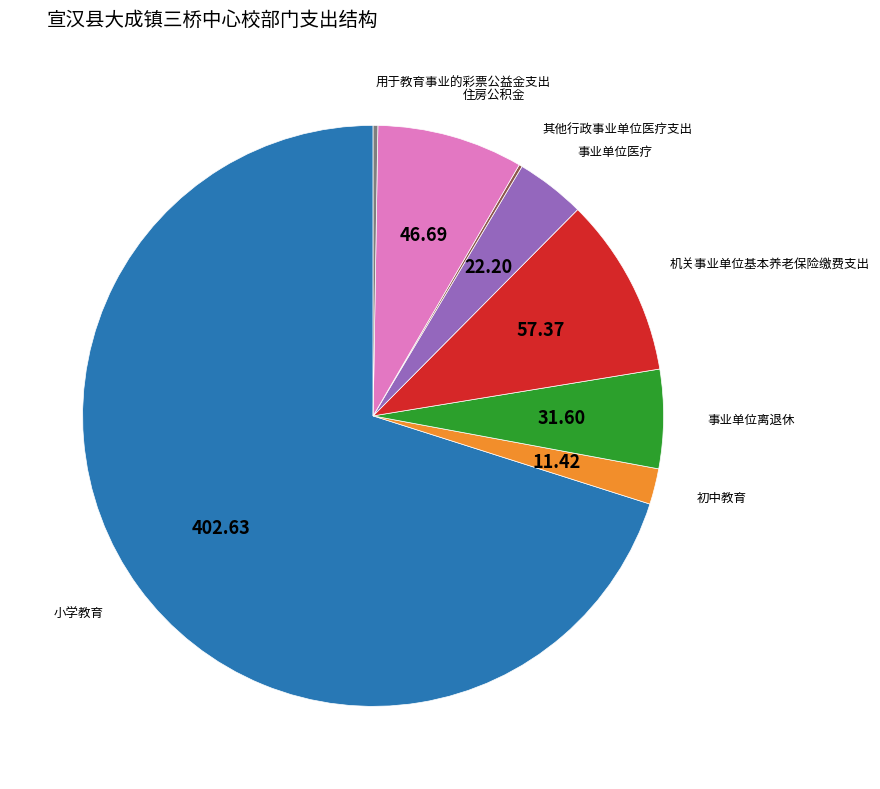

Count the number of slices in the pie.

8